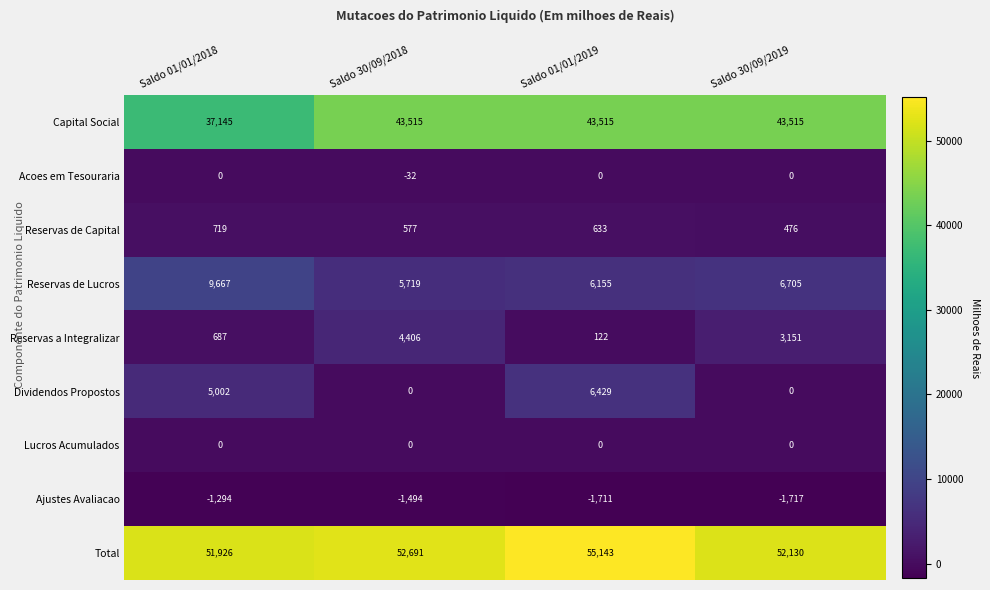

What is the difference between the highest and lowest values at Saldo 30/09/2019?

53847